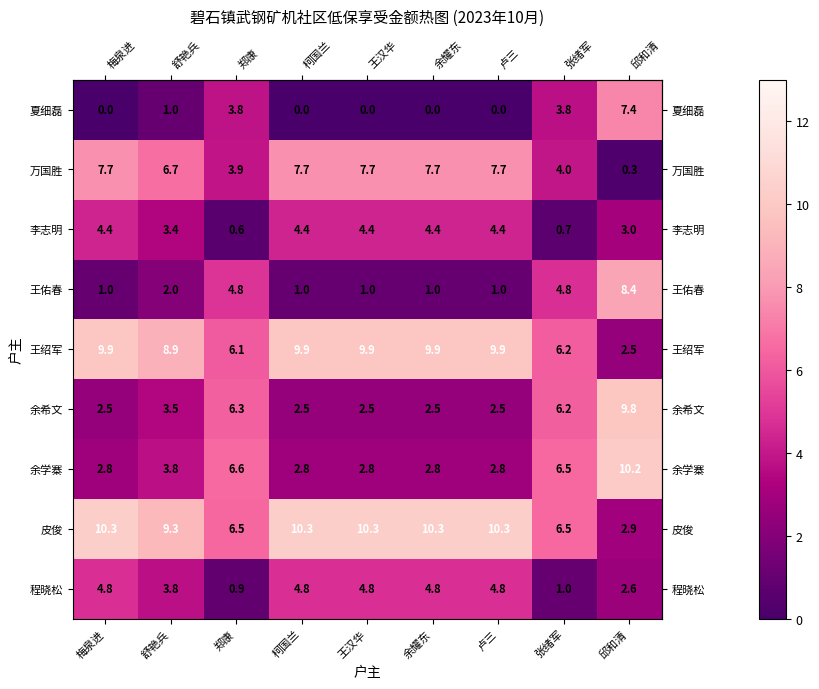

Where does the 万国胜 series first go above 7?

梅泉进